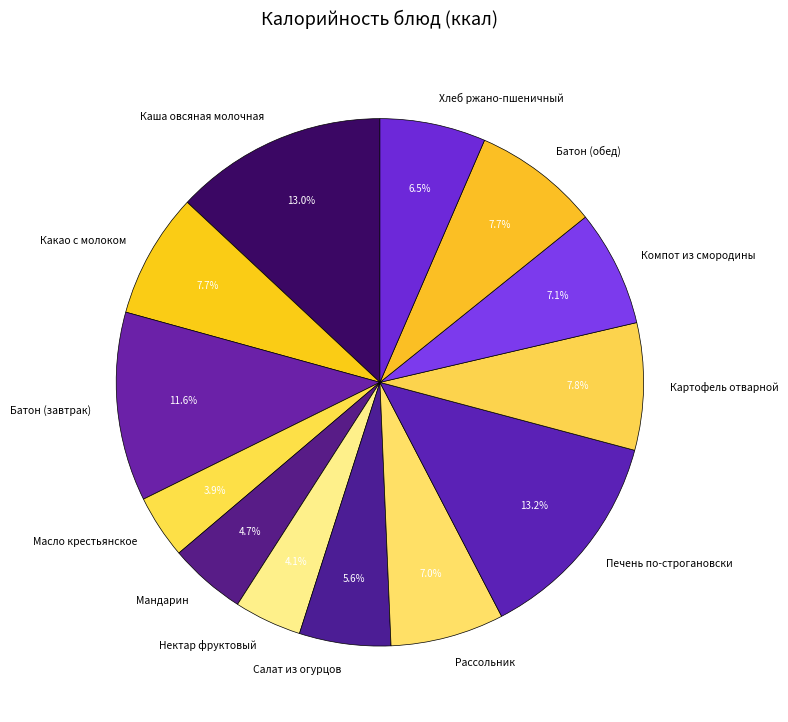

How many slices are in this pie chart?

13